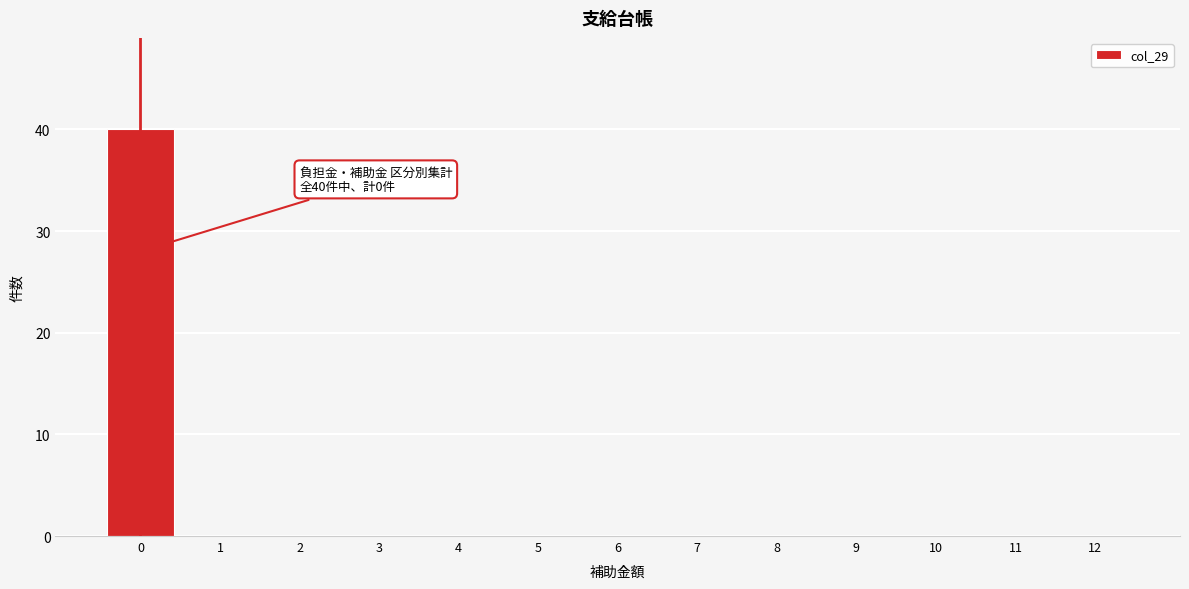

Reading left to right, transcribe all the data shown in this chart.

0=40	1=0	2=0	3=0	4=0	5=0	6=0	7=0	8=0	9=0	10=0	11=0	12=0